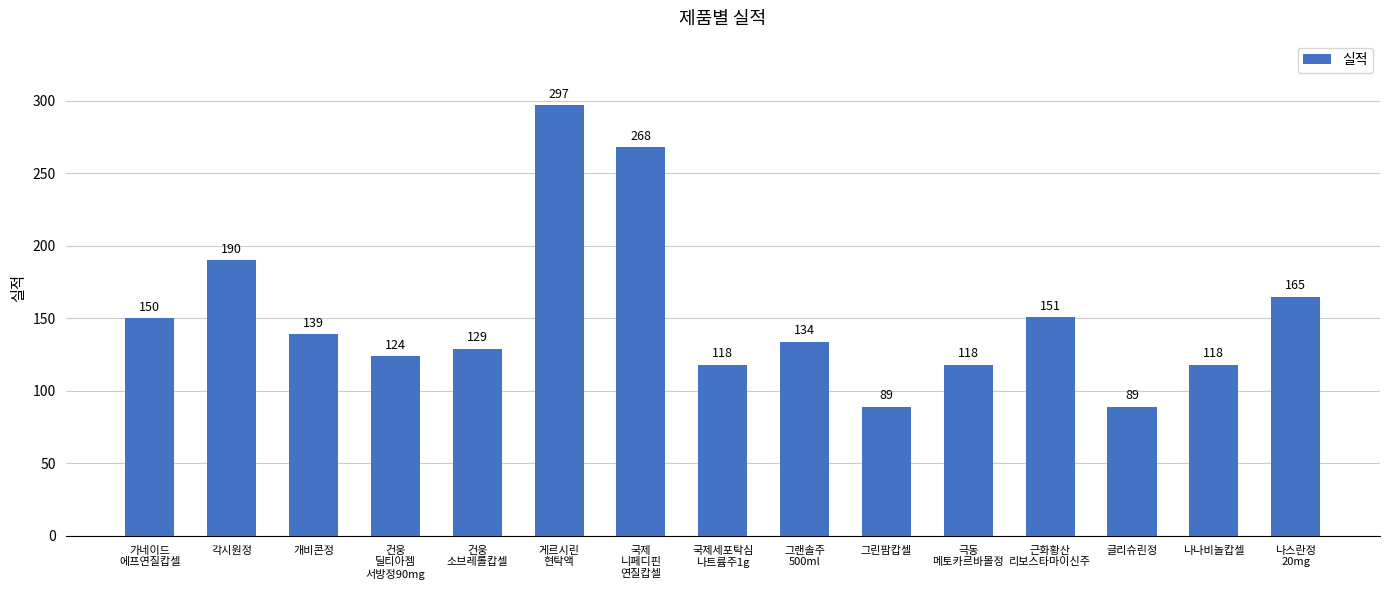

Reading left to right, what are all the values shown in this chart?

150	190	139	124	129	297	268	118	134	89	118	151	89	118	165